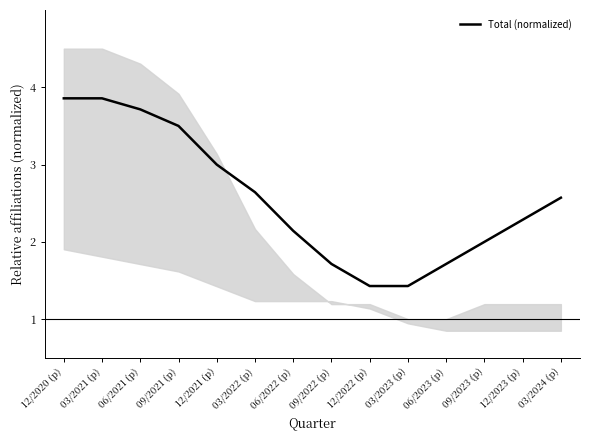

What is the sum of the values at 06/2022 (p) and 12/2020 (p)?

6.0